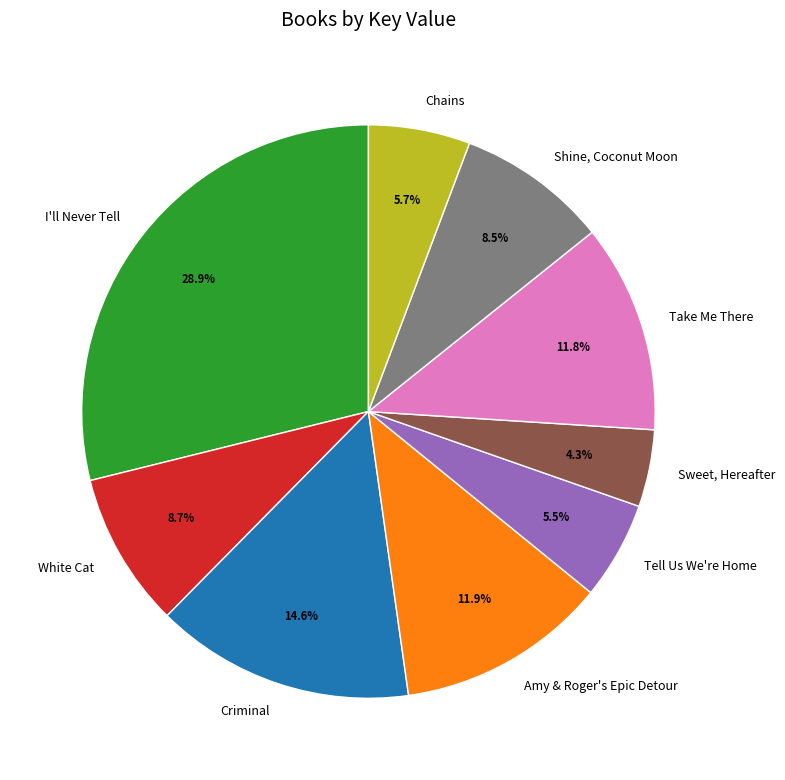

Which has a higher value, Criminal or Amy & Roger's Epic Detour?

Criminal